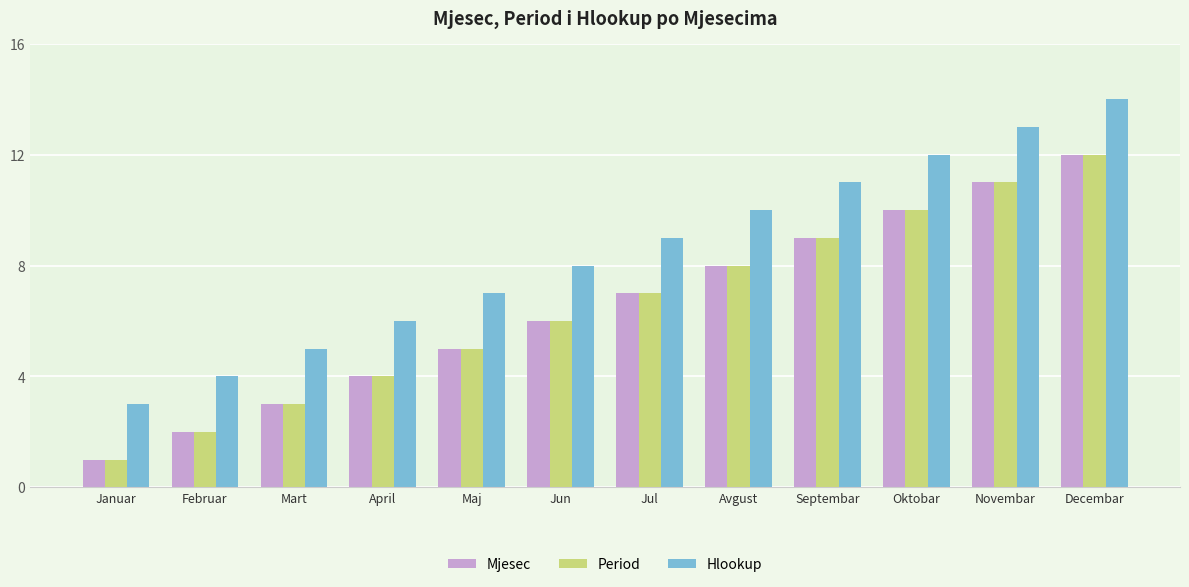

What is the difference between the Period values at Septembar and Jul?

2